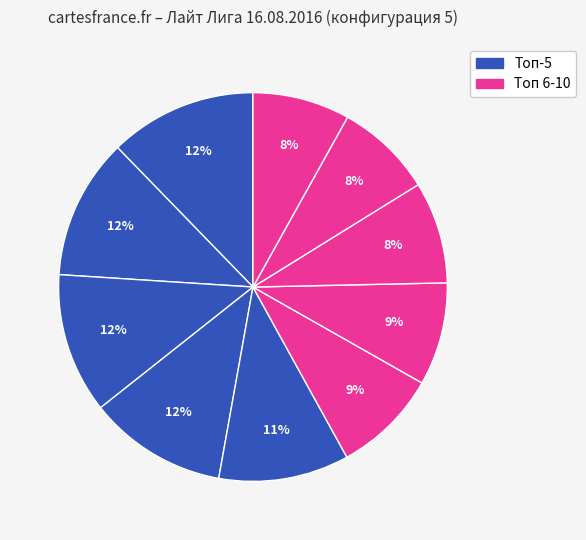

How many slices are in this pie chart?

10